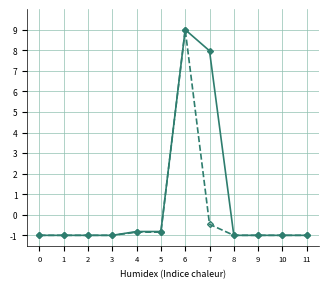

What is the total value across all series at 10?

-2.0